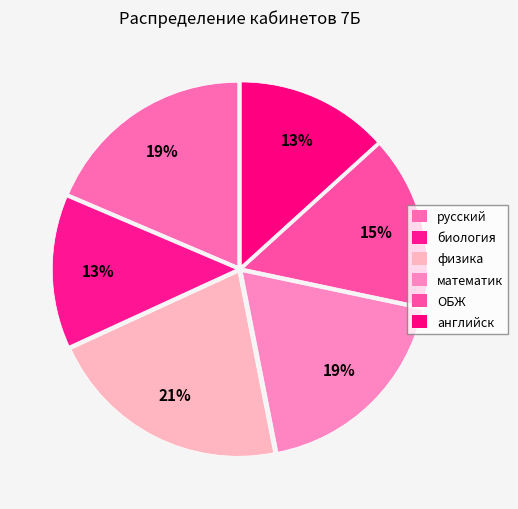

Rank the categories by value from lowest to highest.

биология, английск, ОБЖ, русский, математик, физика